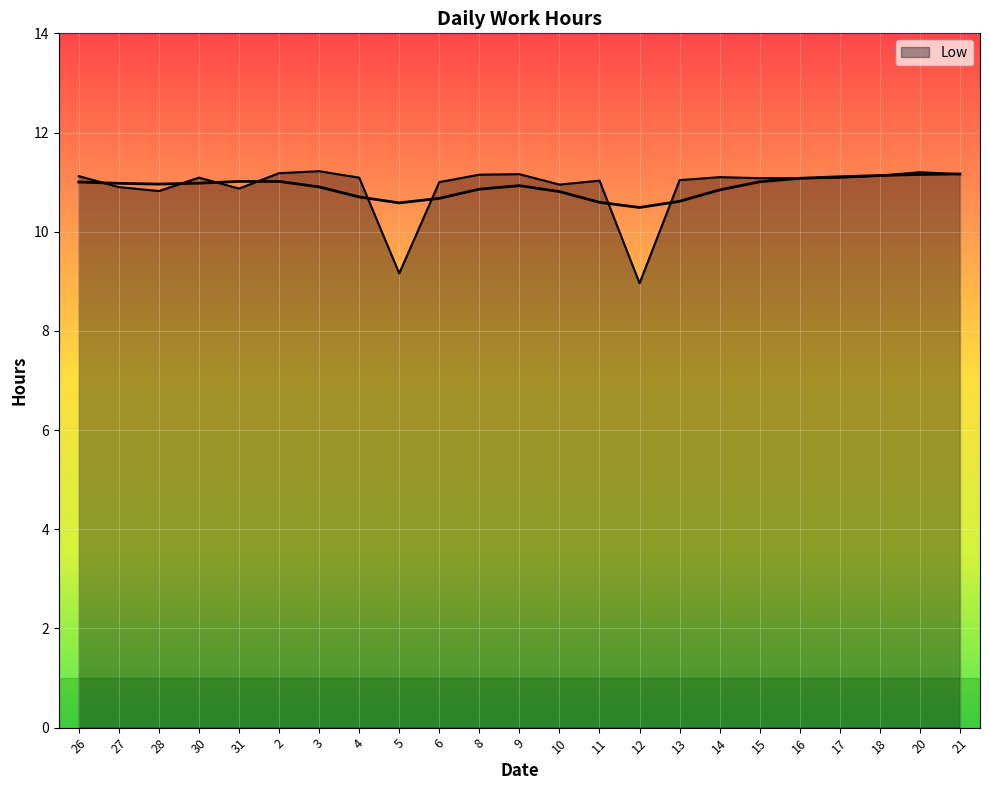

What is the value of the 13th point from the left?

10.9